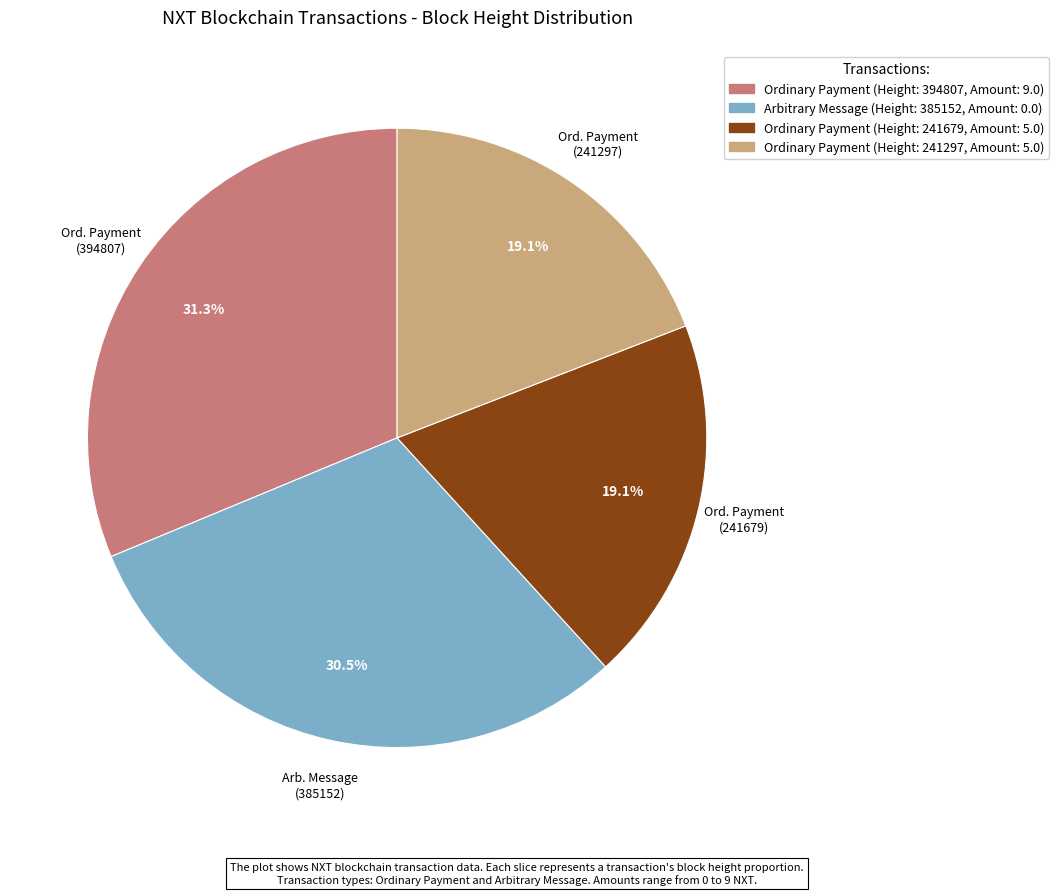

Does any single category account for the majority?

No